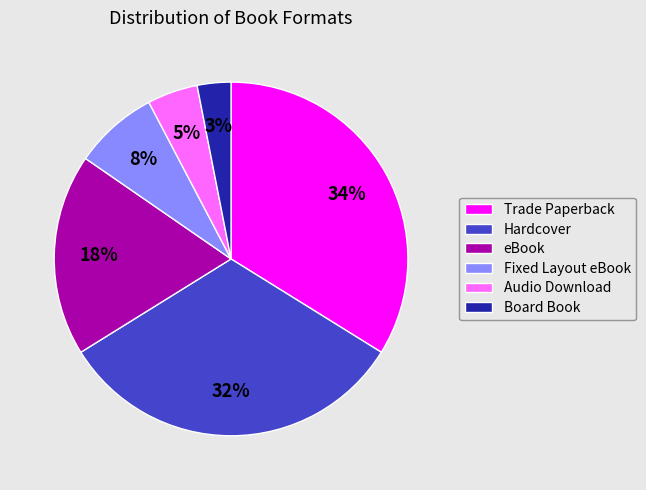

Is there a majority slice in this chart?

No